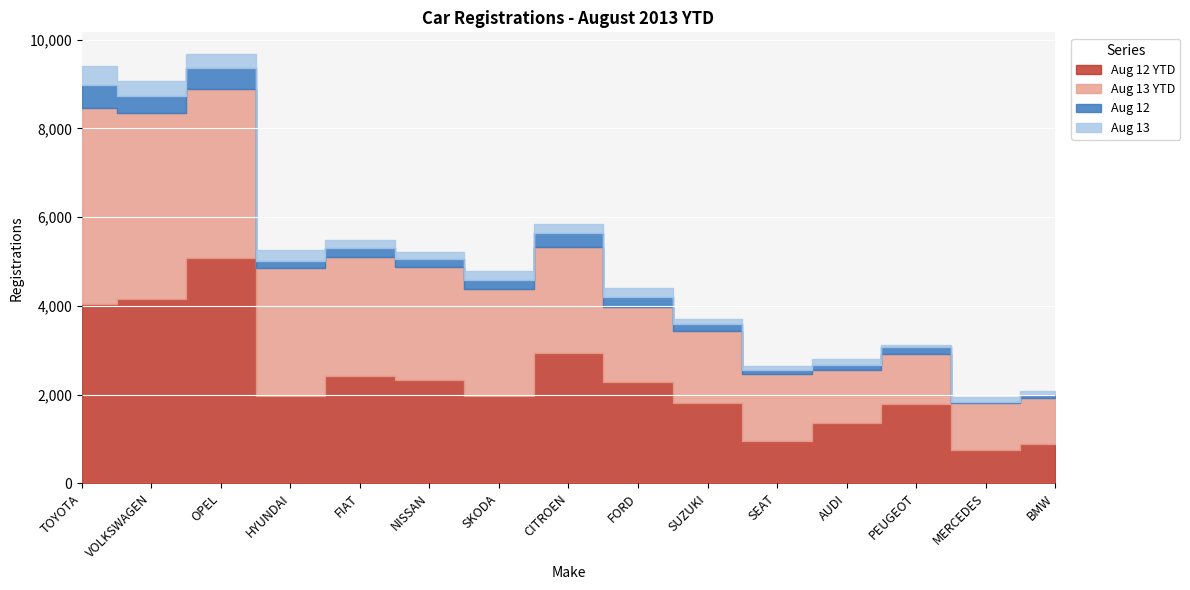

At how many categories does at least one series exceed 2688?

6